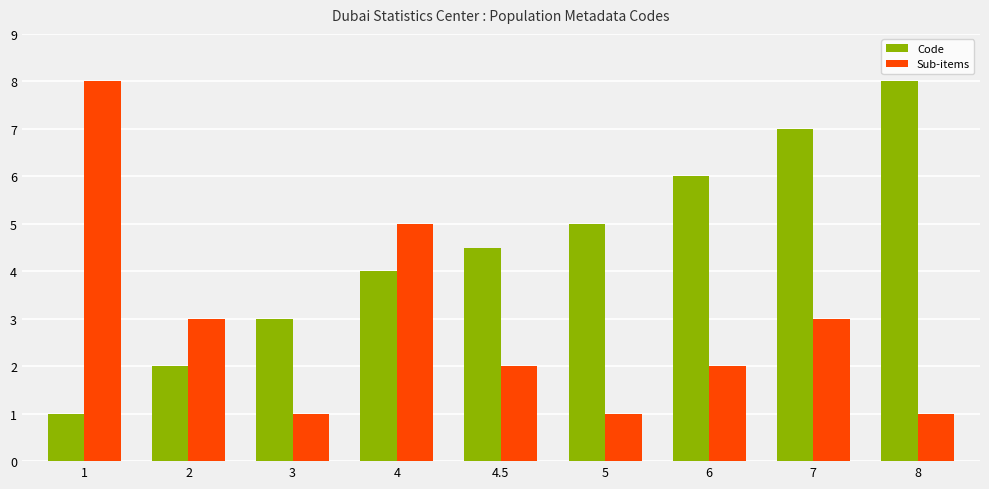

What is the sum of all Code values?

40.5